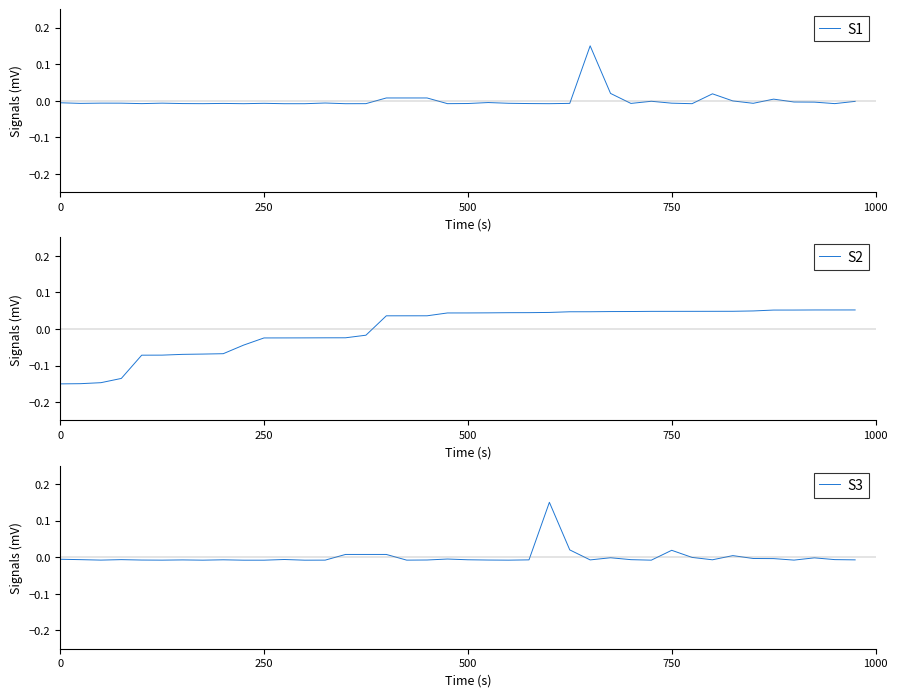

At 21, list the series in order from smallest to largest.

S3, S1, S2